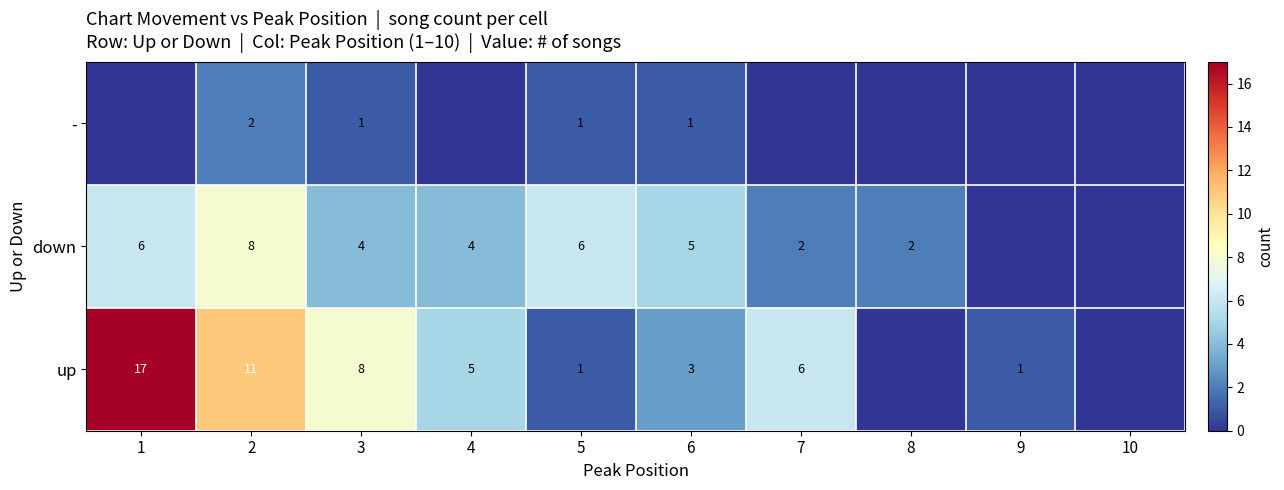

What is the sum of the up values at 9 and 6?

4